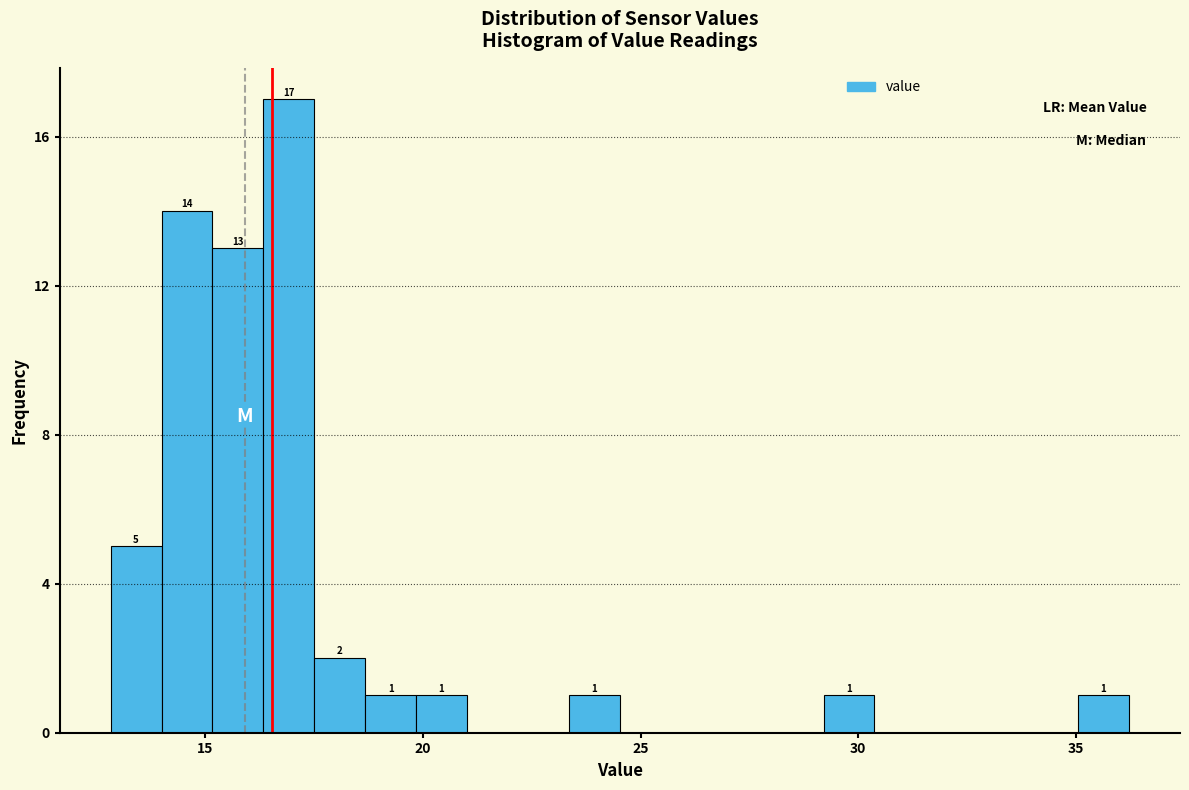

Around what value on the x-axis is the tallest bar? Give the approximate position of its centre, as read against the axis.

17.0